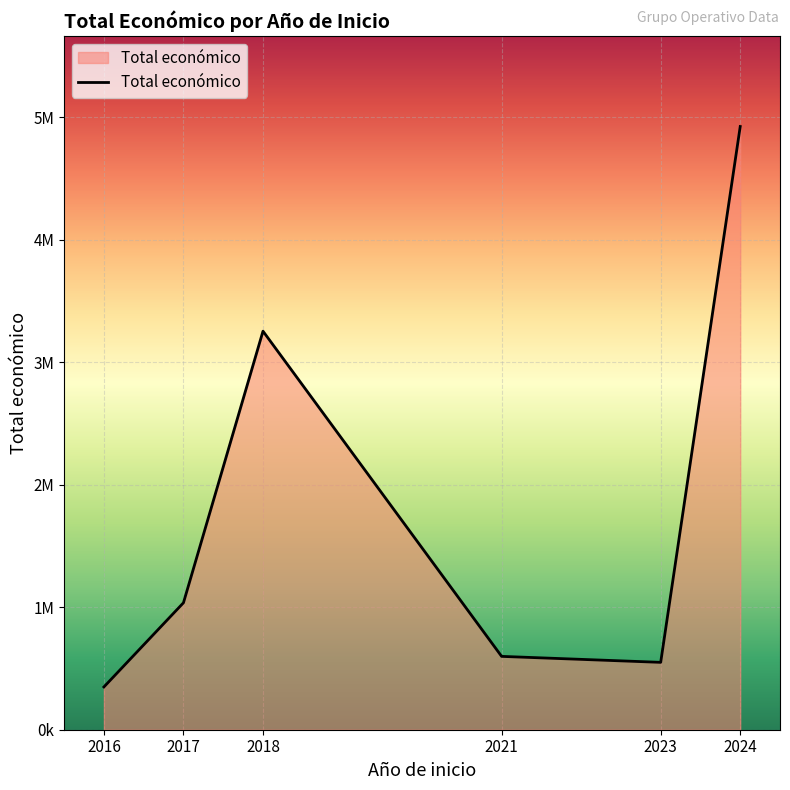

List the labels in order of value, largest first.

2024, 2018, 2017, 2021, 2023, 2016